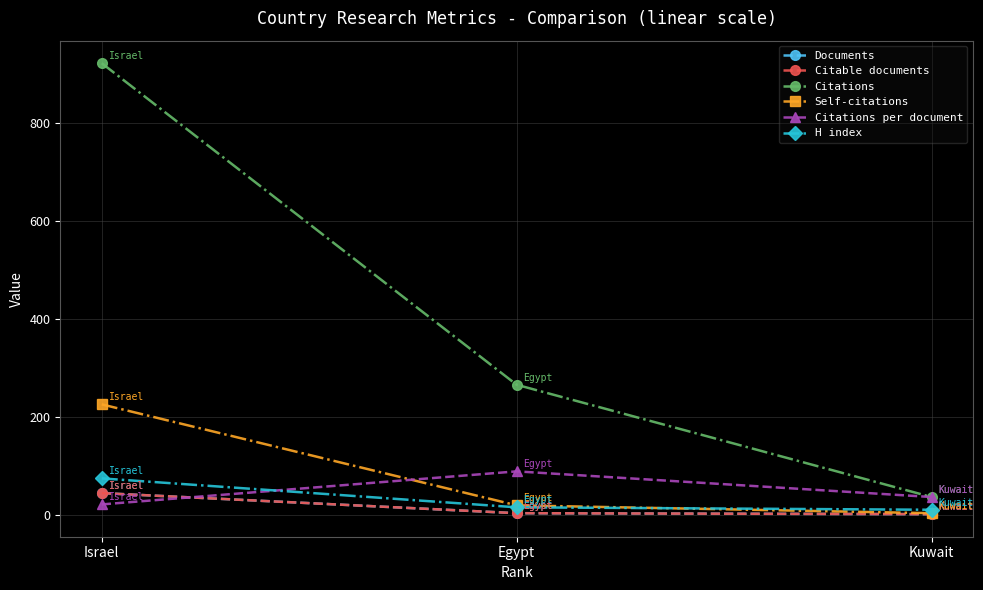

What is the minimum value for Citable documents?

1.0